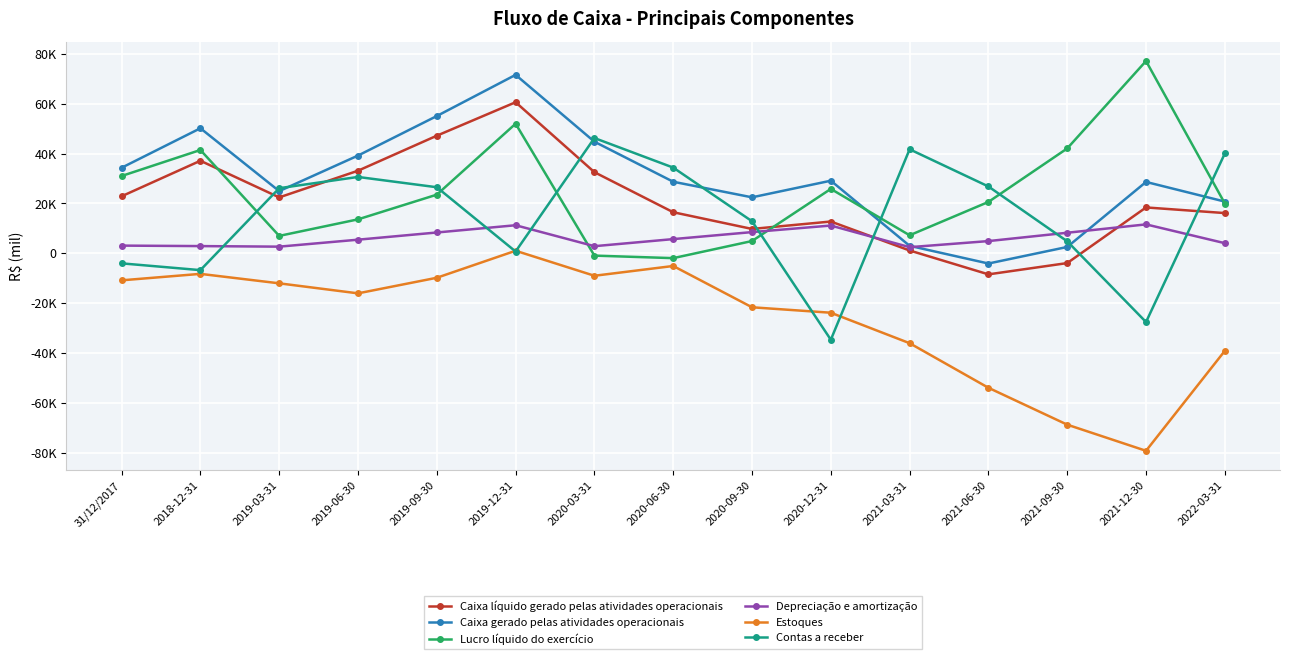

How many values in the Estoques series are below -16074?

8